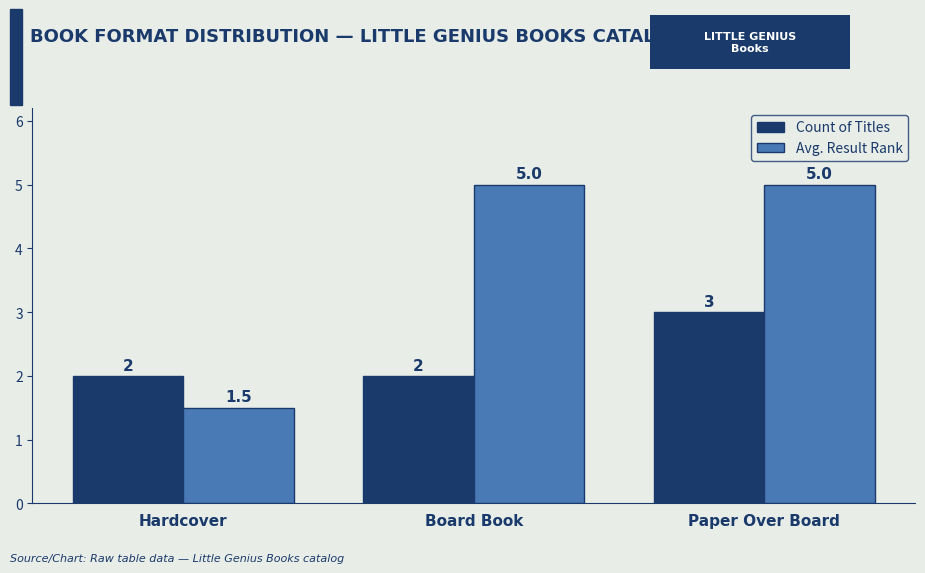

List the series in order of their overall mean, highest first.

Avg. Result Rank, Count of Titles